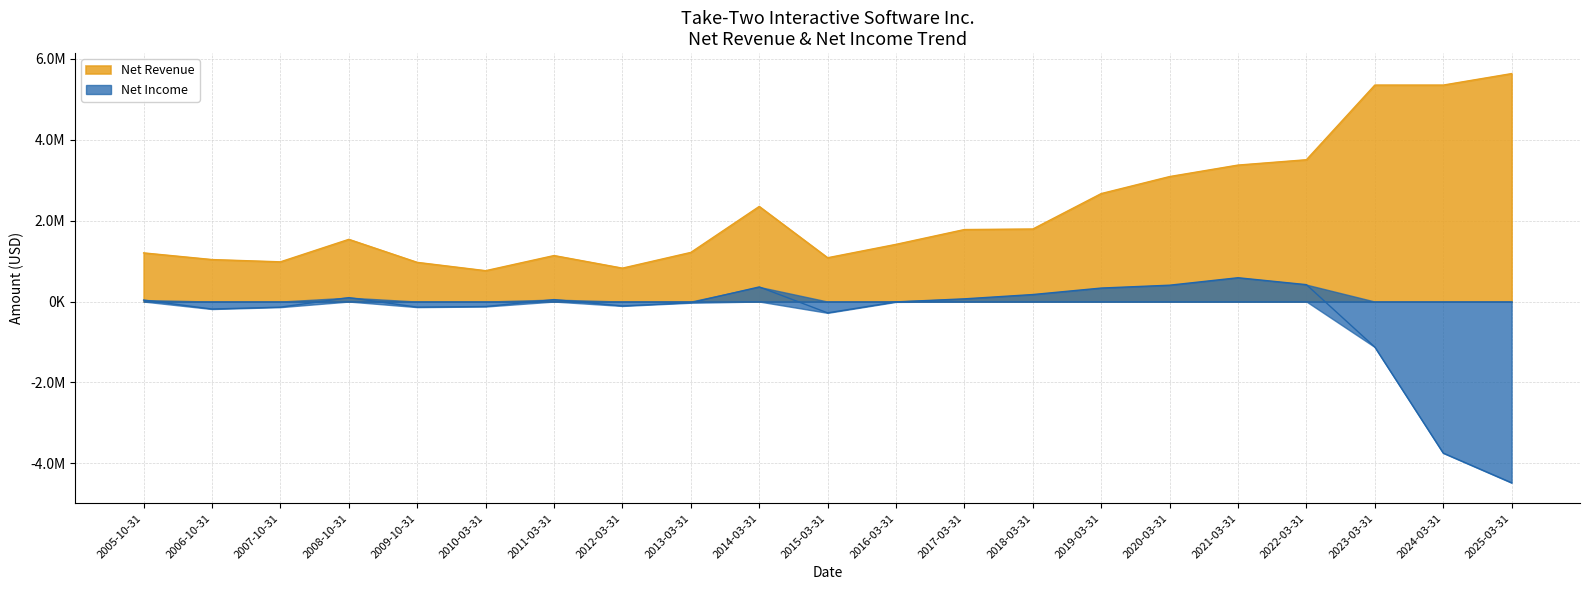

Which series has the largest total across all categories?

Net Revenue